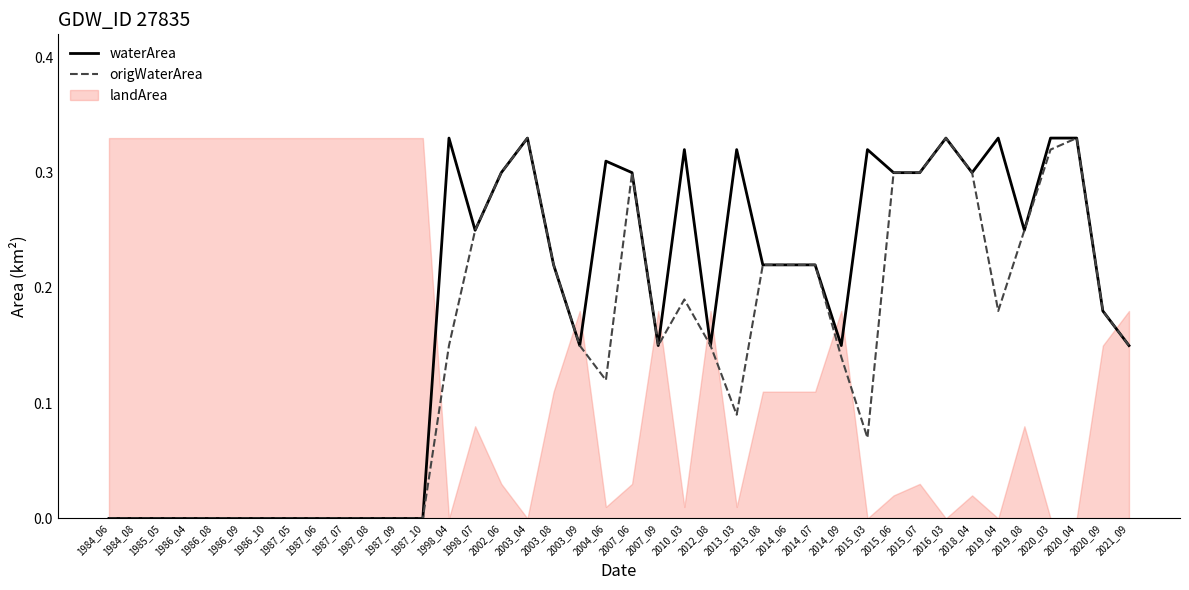

What is the difference between the second highest and second lowest values in the waterArea series?

0.3